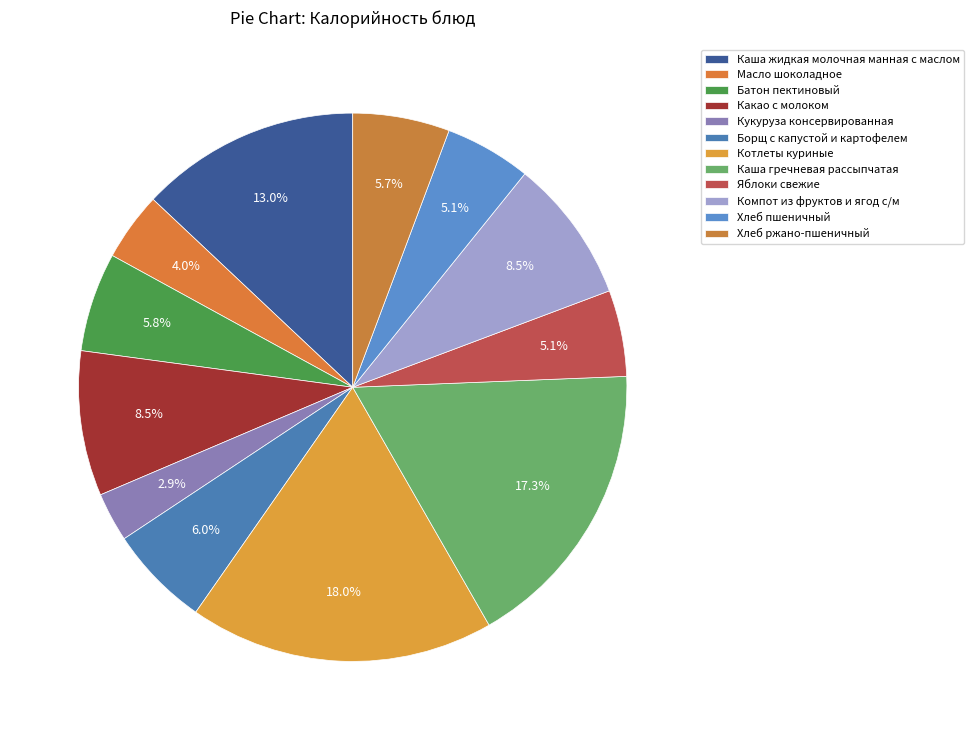

Rank the categories by value from highest to lowest.

Котлеты куриные, Каша гречневая рассыпчатая, Каша жидкая молочная манная с маслом, Какао с молоком, Компот из фруктов и ягод с/м, Борщ с капустой и картофелем, Батон пектиновый, Хлеб ржано-пшеничный, Яблоки свежие, Хлеб пшеничный, Масло шоколадное, Кукуруза консервированная